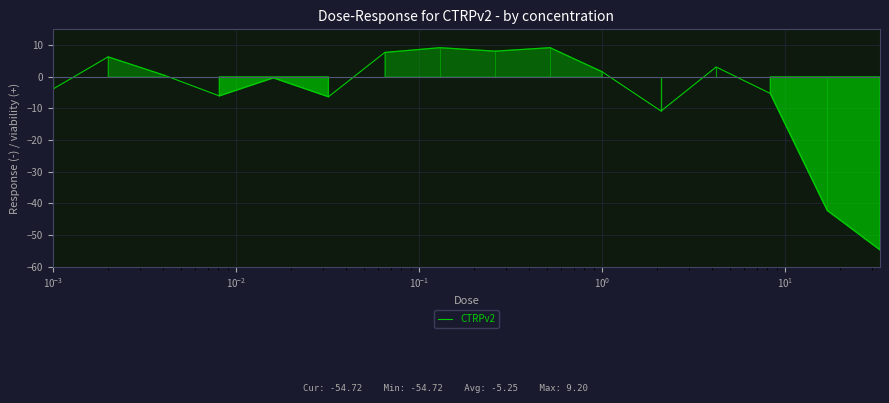

How many values are above zero?

8